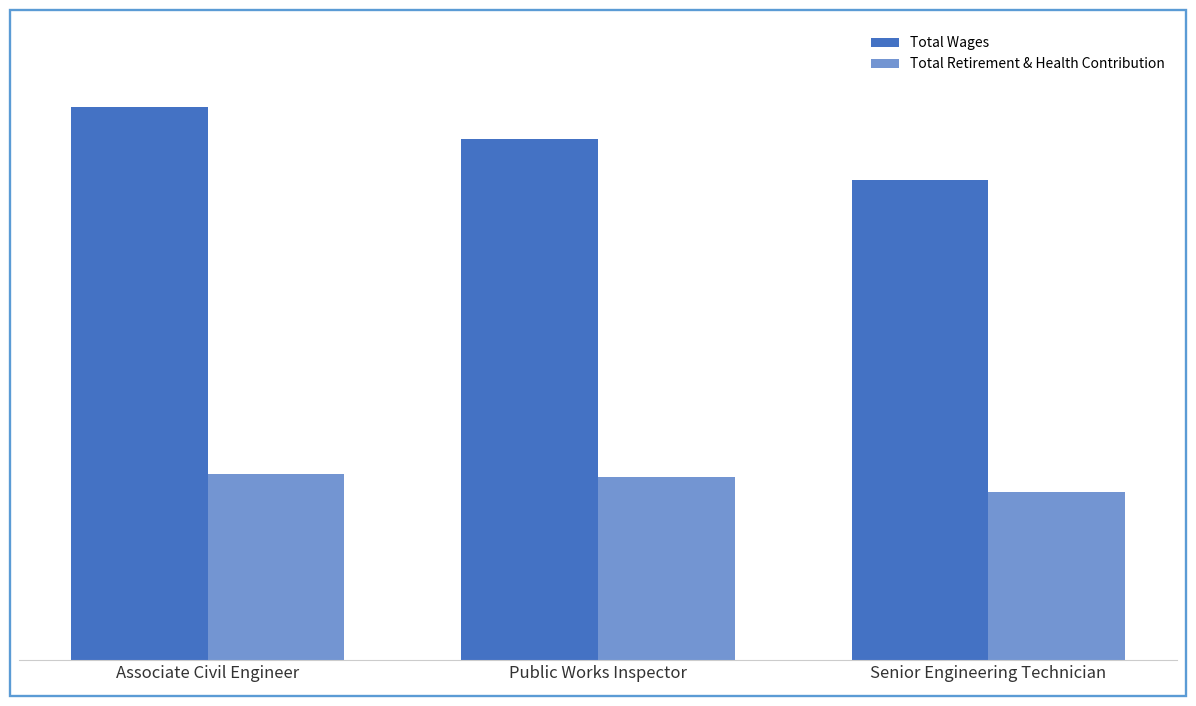

At which label does Total Wages first exceed 110295?

Associate Civil Engineer